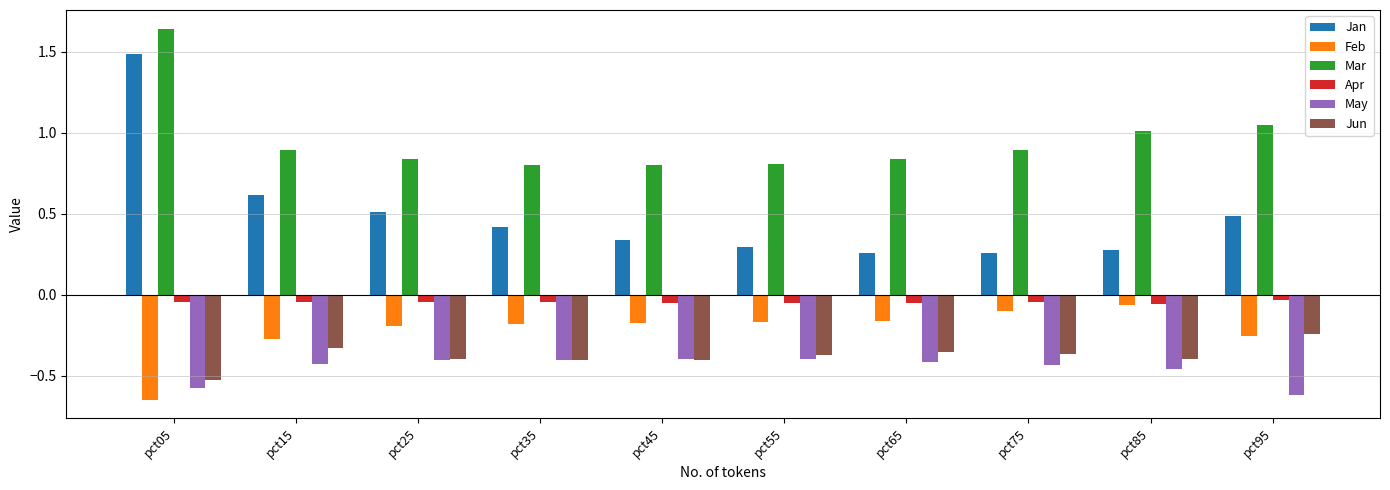

Is the value of May at pct35 greater than the value of Feb at pct95?

No